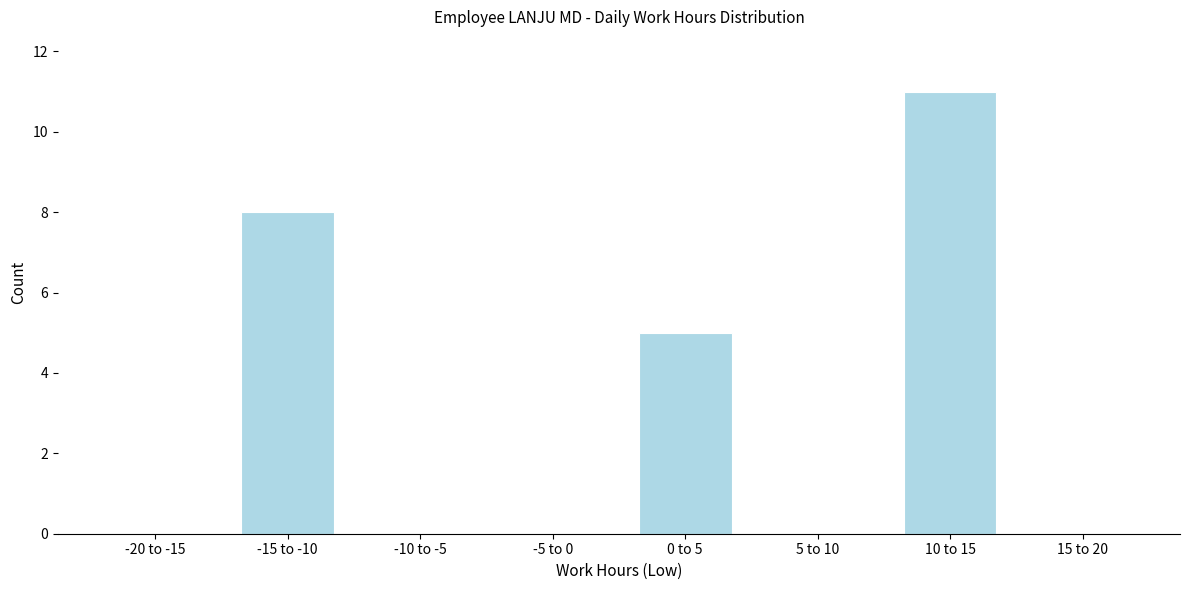

Reading left to right, extract all data points from this chart.

-20 to -15=0	-15 to -10=8	-10 to -5=0	-5 to 0=0	0 to 5=5	5 to 10=0	10 to 15=11	15 to 20=0